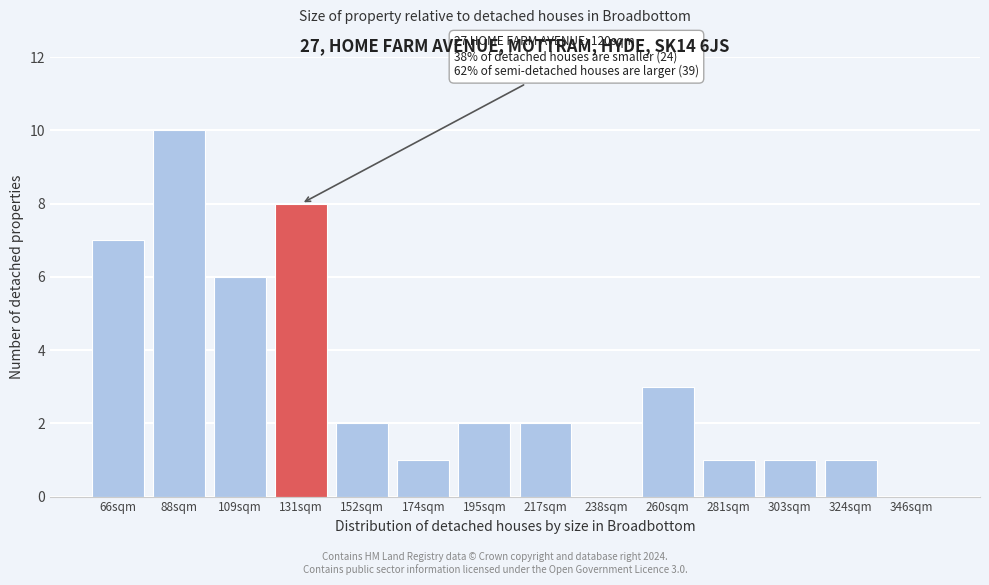

Reading left to right, list all the values displayed in this chart.

66sqm=7	88sqm=10	109sqm=6	131sqm=8	152sqm=2	174sqm=1	195sqm=2	217sqm=2	238sqm=0	260sqm=3	281sqm=1	303sqm=1	324sqm=1	346sqm=0